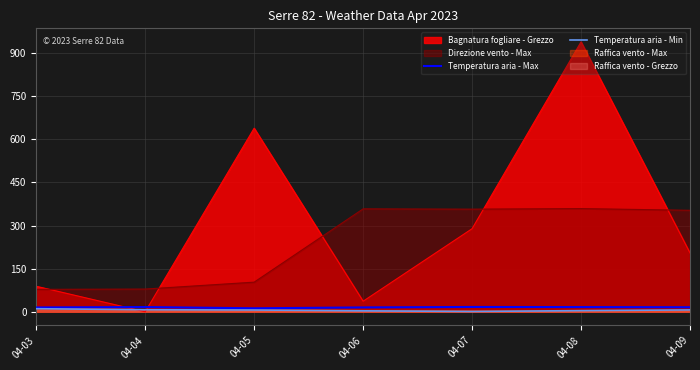

At which label does Temperatura aria - Max reach its minimum?

04-05